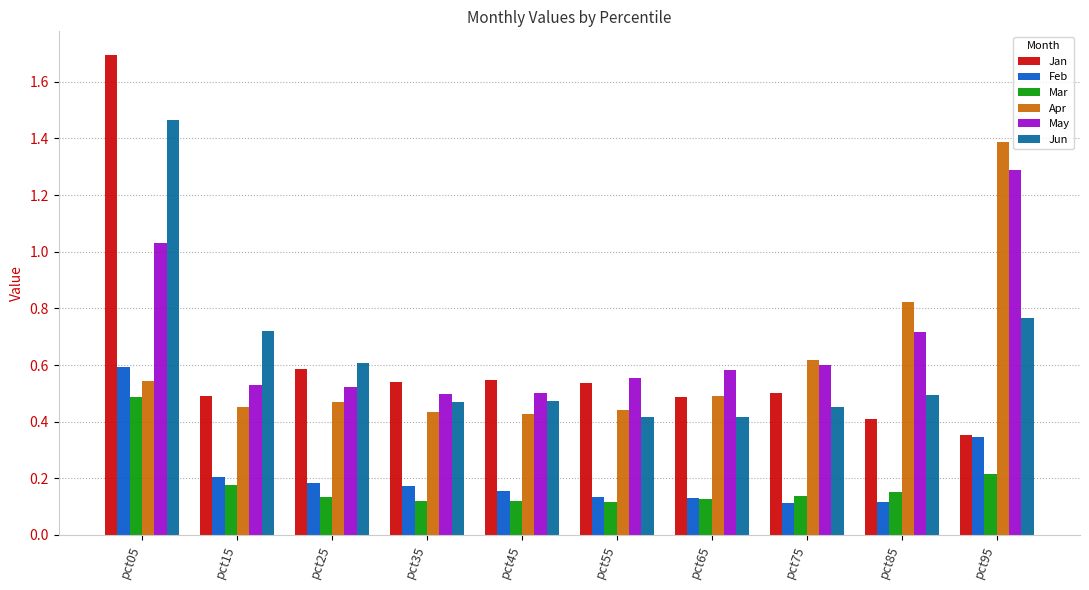

At which category is the sum across all series the highest?

pct05